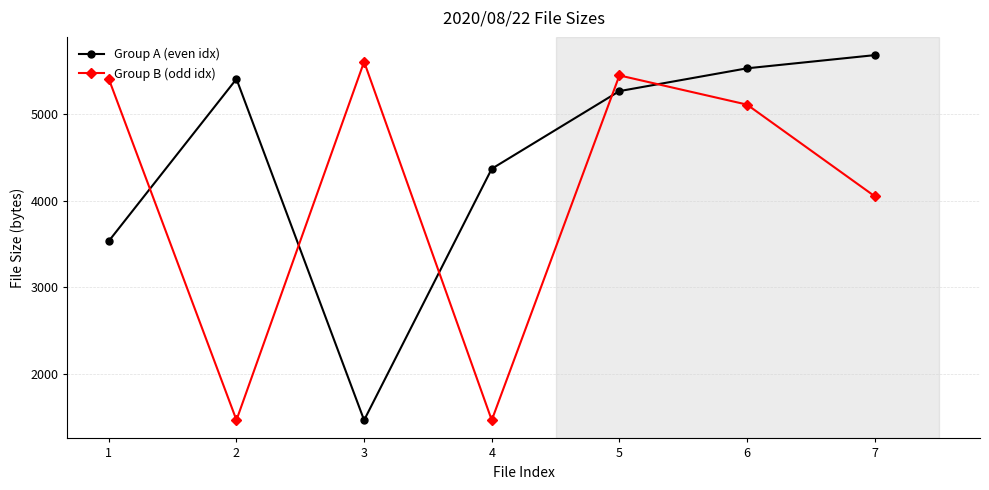

At 3, list the series in order from largest to smallest.

Group B (odd idx), Group A (even idx)